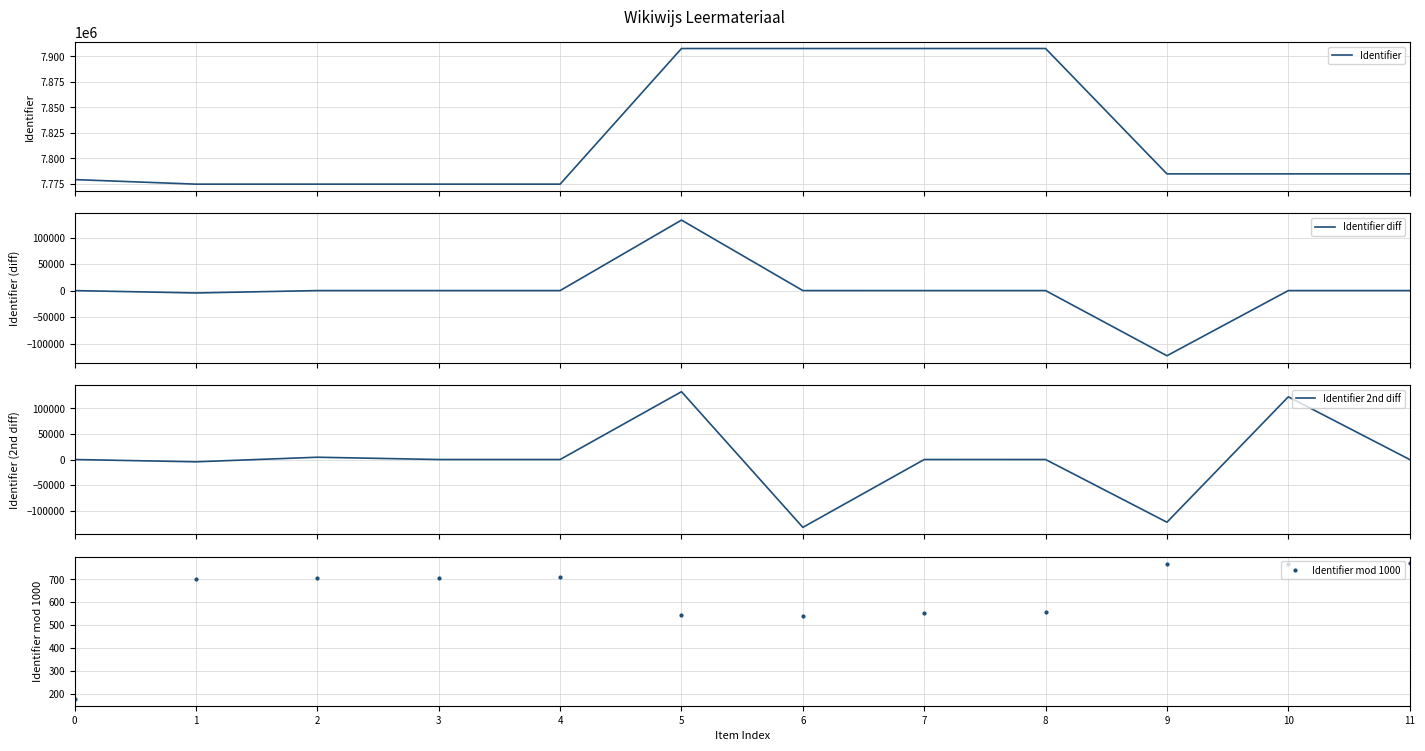

True or false: Identifier has a value of 7774706 at 3.

True